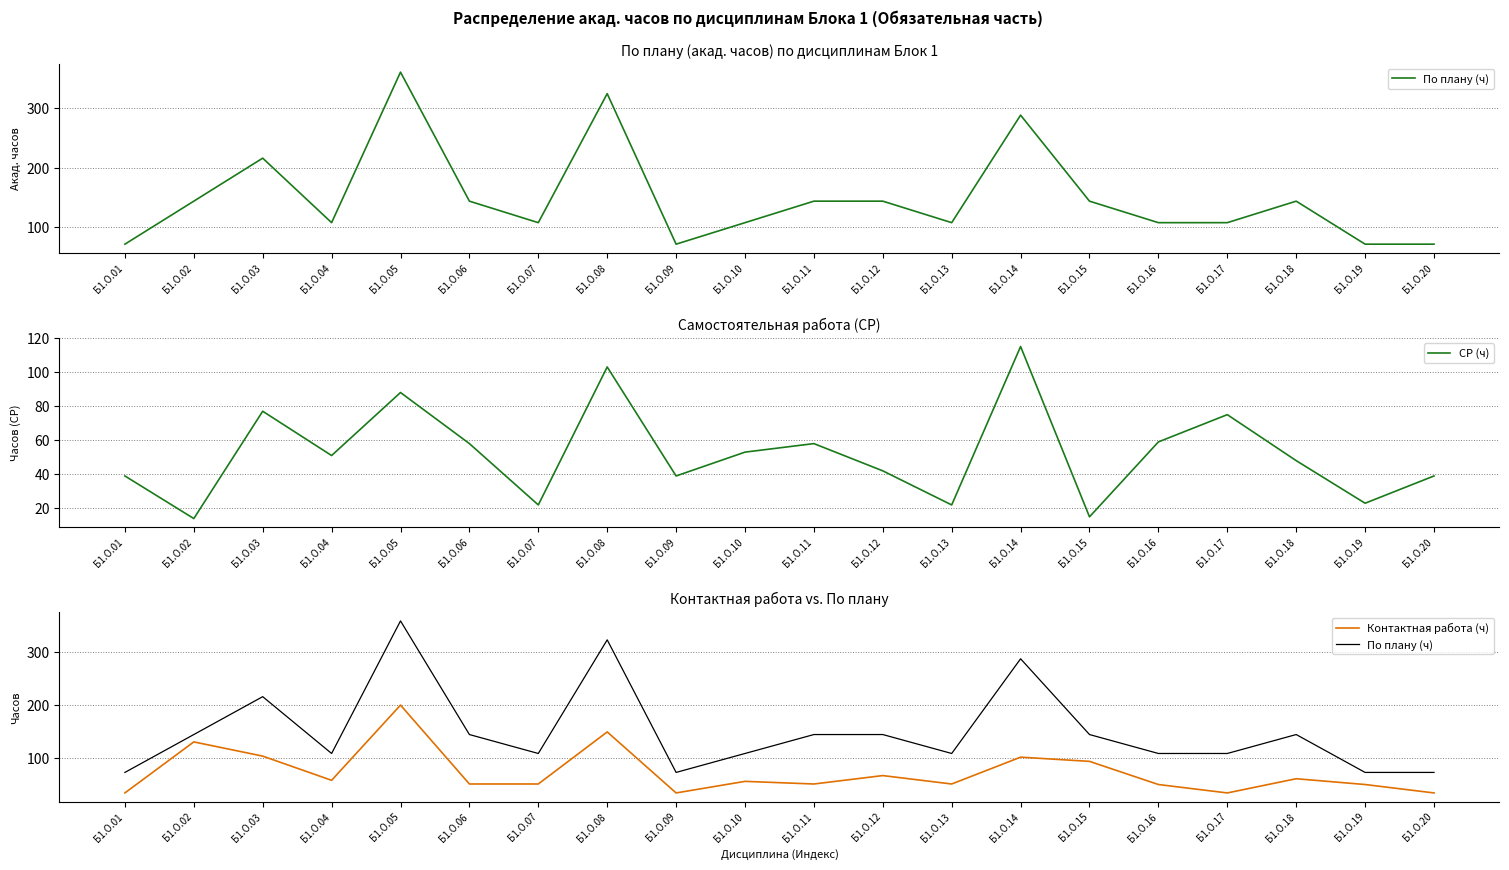

True or false: СР (ч) and По плану (ч) intersect in this chart.

False